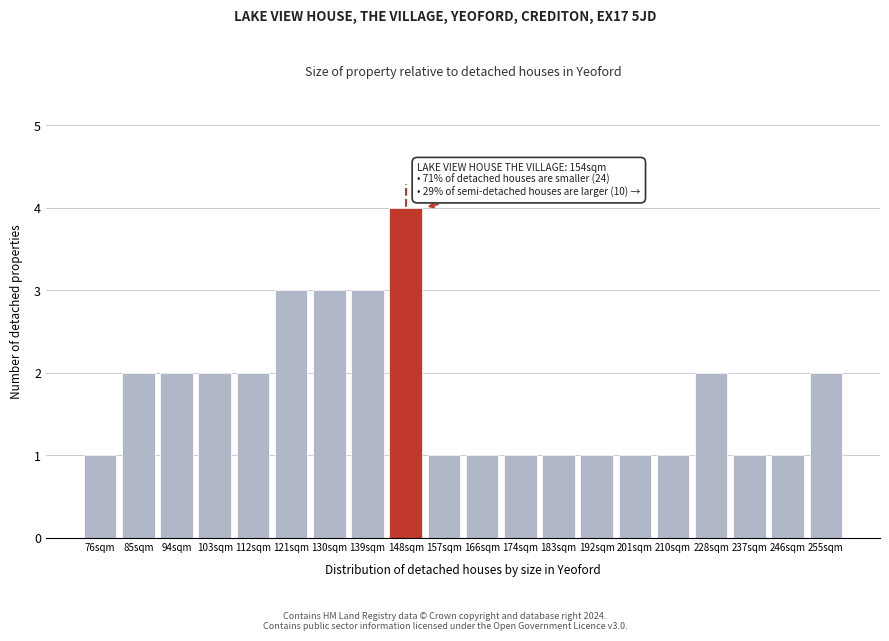

Reading left to right, list all the values displayed in this chart.

1	2	2	2	2	3	3	3	4	1	1	1	1	1	1	1	2	1	1	2